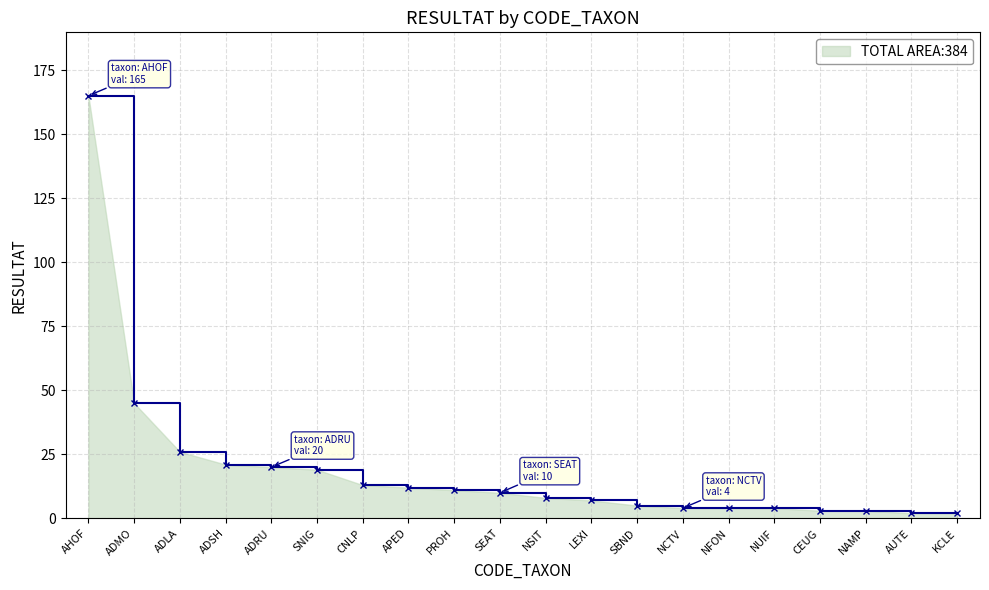

Reading right to left, extract all data points from this chart.

KCLE=2	AUTE=2	NAMP=3	CEUG=3	NUIF=4	NFON=4	NCTV=4	SBND=5	LEXI=7	NSIT=8	SEAT=10	PROH=11	APED=12	CNLP=13	SNIG=19	ADRU=20	ADSH=21	ADLA=26	ADMO=45	AHOF=165